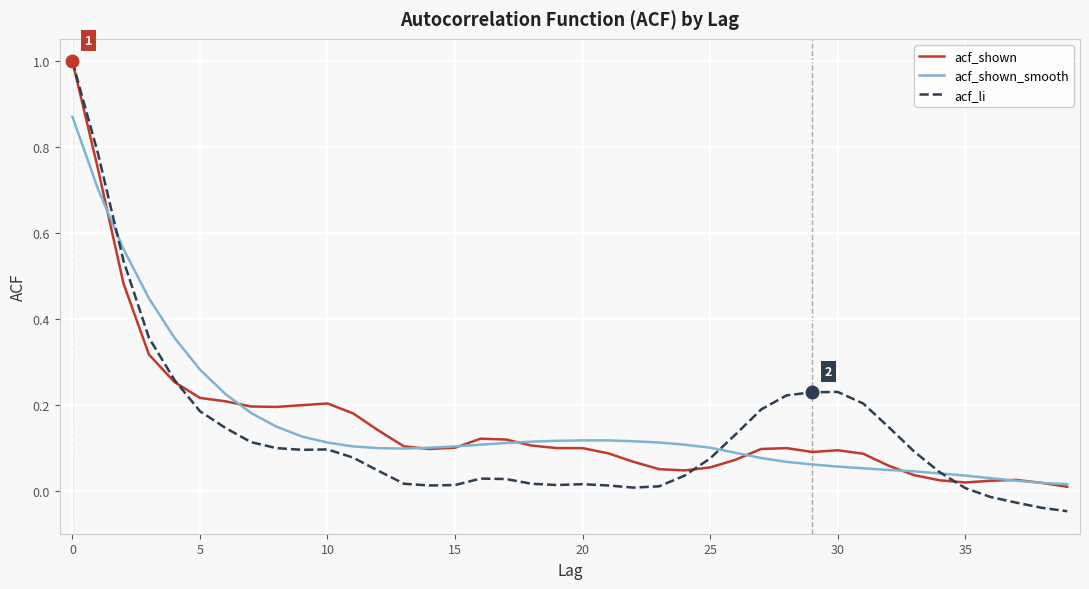

How many values in the acf_li series are below 0?

4